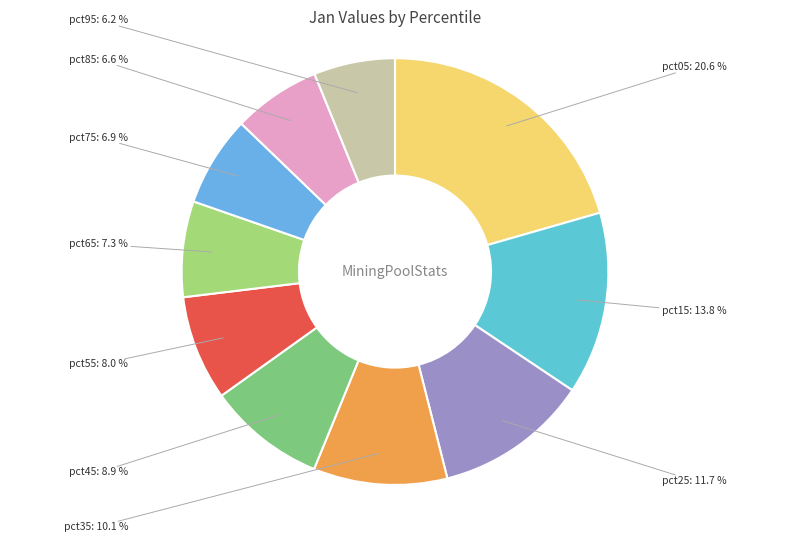

To the nearest percent, what is the difference between the pct05 and pct95 slice percentages?

14%